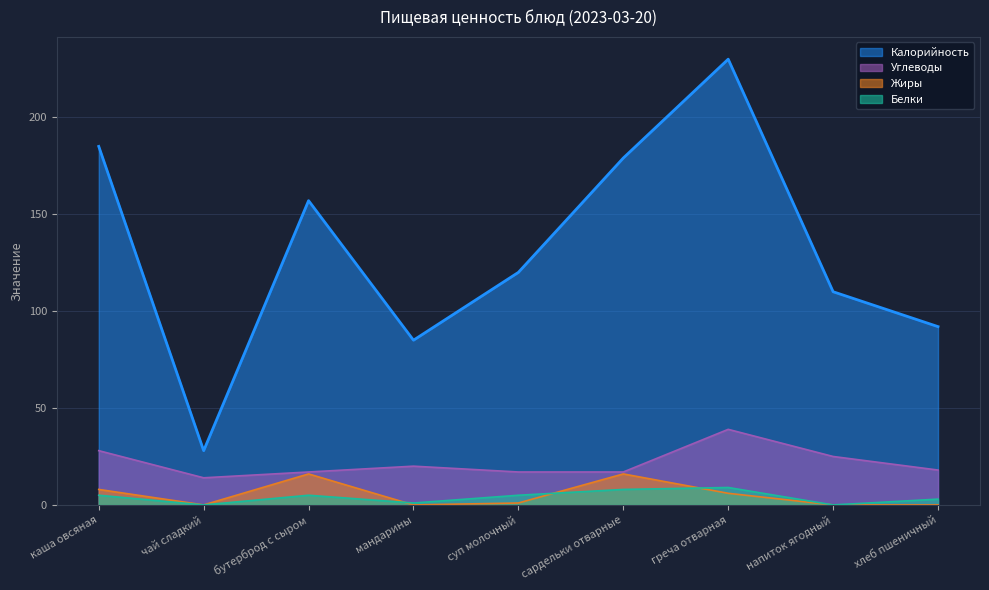

Reading left to right, list all the values displayed in this chart.

Калорийность: каша овсяная=185	чай сладкий=28	бутерброд с сыром=157	мандарины=85	суп молочный=120	сардельки отварные=179	греча отварная=230	напиток ягодный=110	хлеб пшеничный=92
Белки: каша овсяная=5	чай сладкий=0	бутерброд с сыром=5	мандарины=1	суп молочный=5	сардельки отварные=8	греча отварная=9	напиток ягодный=0	хлеб пшеничный=3
Жиры: каша овсяная=8	чай сладкий=0	бутерброд с сыром=16	мандарины=0	суп молочный=1	сардельки отварные=16	греча отварная=6	напиток ягодный=0	хлеб пшеничный=0
Углеводы: каша овсяная=28	чай сладкий=14	бутерброд с сыром=17	мандарины=20	суп молочный=17	сардельки отварные=17	греча отварная=39	напиток ягодный=25	хлеб пшеничный=18